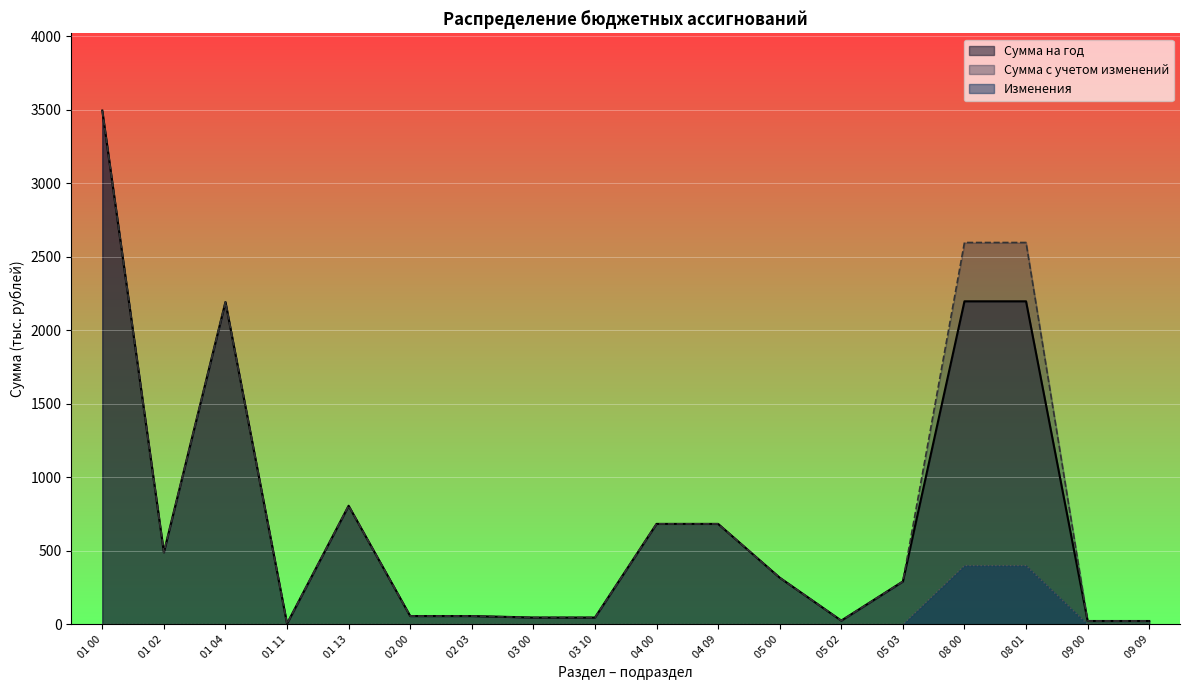

What is the maximum value shown in the chart?

3495.6